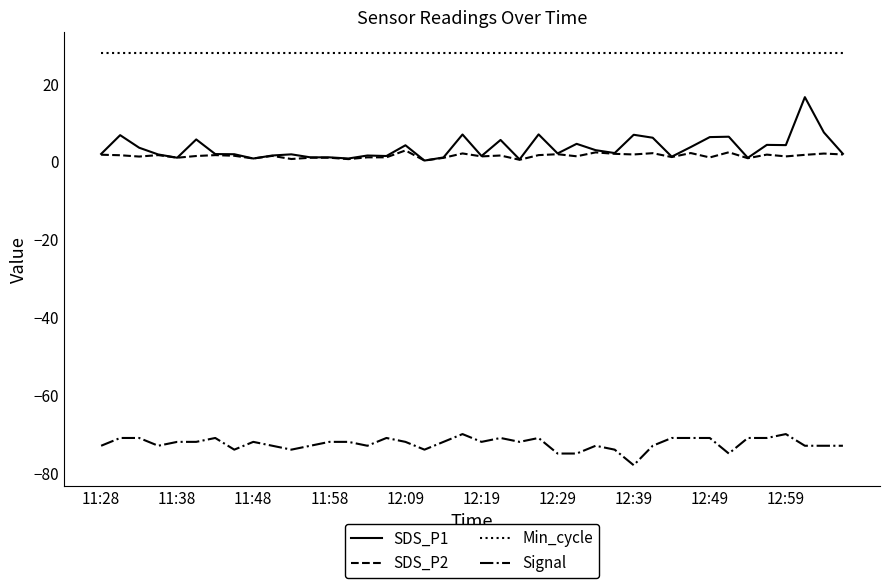

True or false: Min_cycle and SDS_P2 intersect in this chart.

False